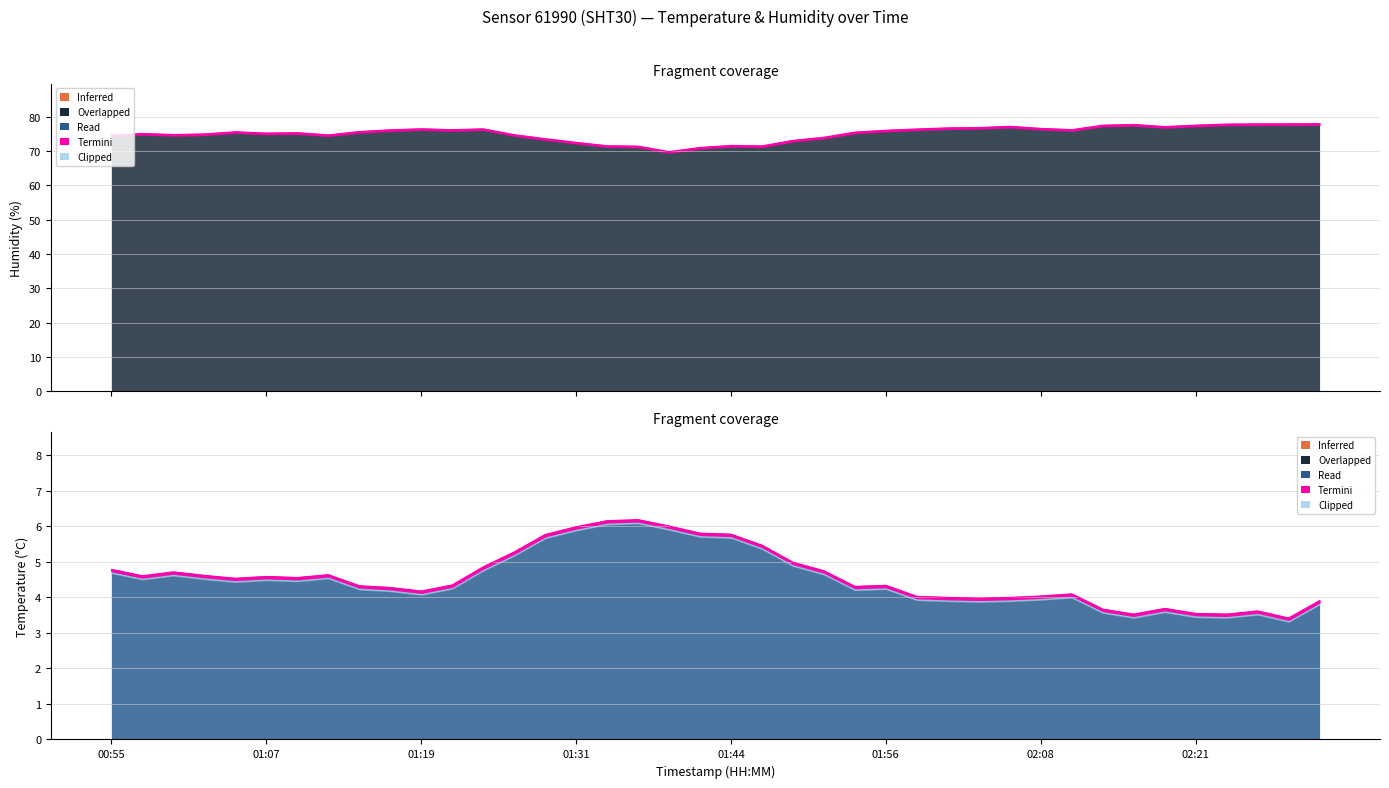

True or false: humidity and temperature intersect in this chart.

False